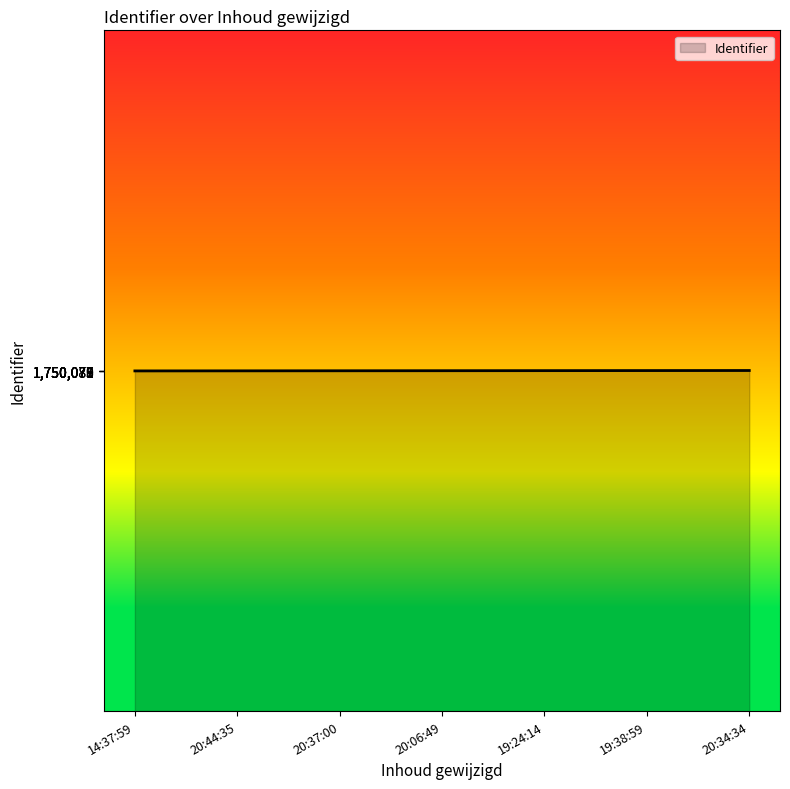

Approximately how many times larger is the value at 20:34:34 compared to 19:24:14?

1.0